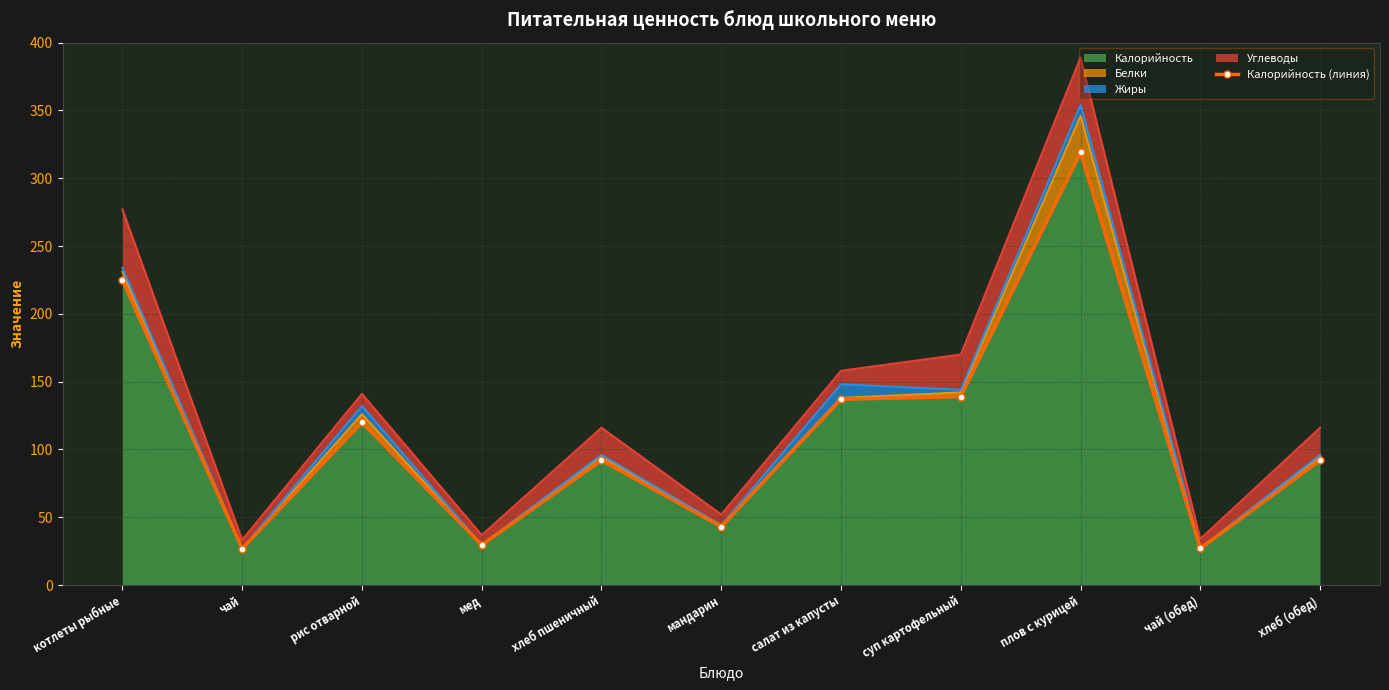

At which label does the data first exceed 92?

котлеты рыбные